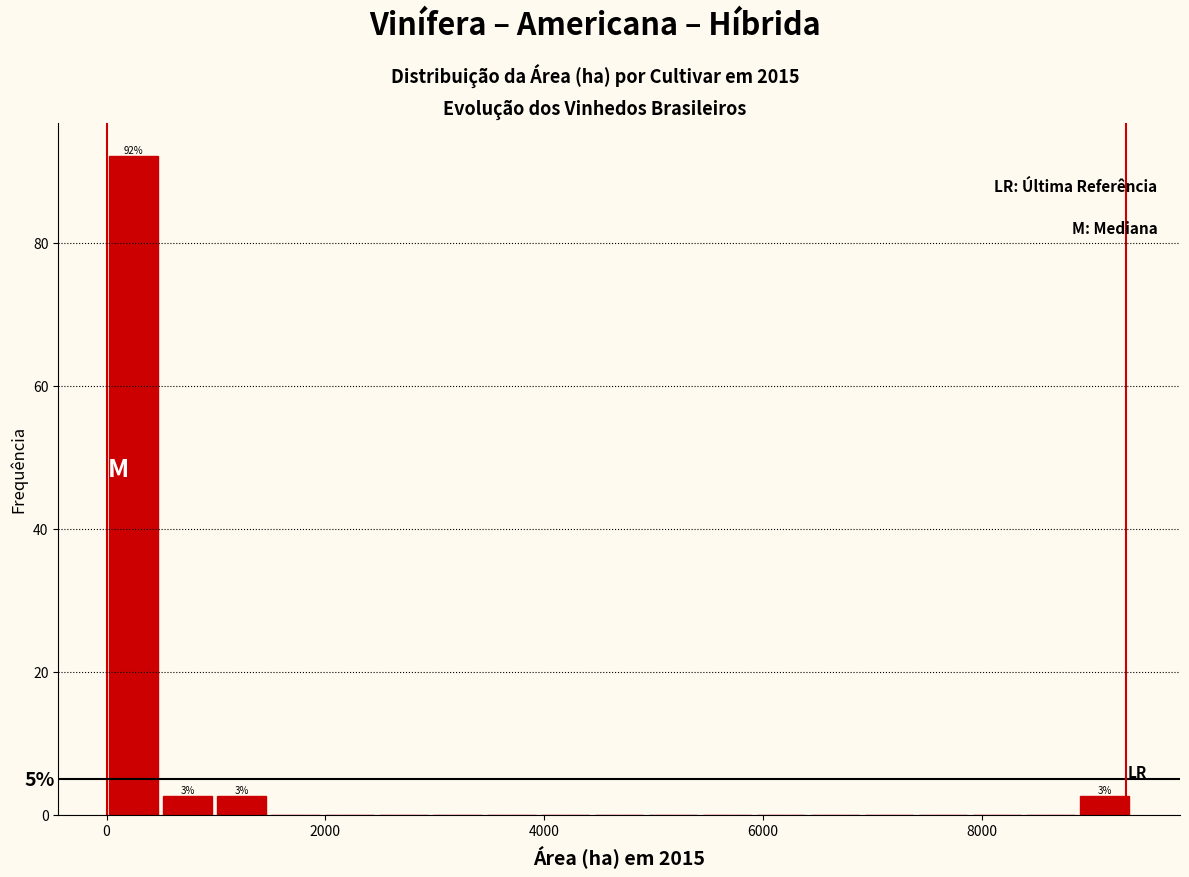

Read against the x-axis, roughly where is the centre of the tallest bar?

200